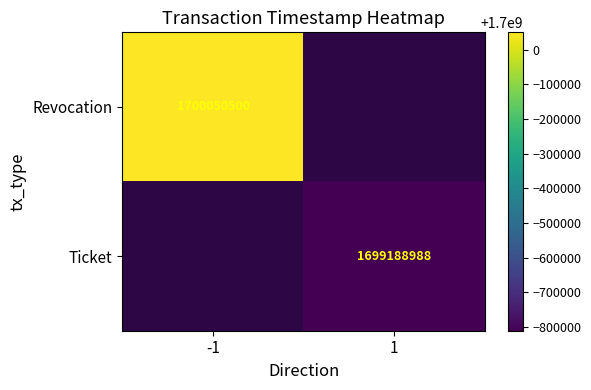

Is the value of Ticket at 1 greater than the value of Revocation at -1?

No